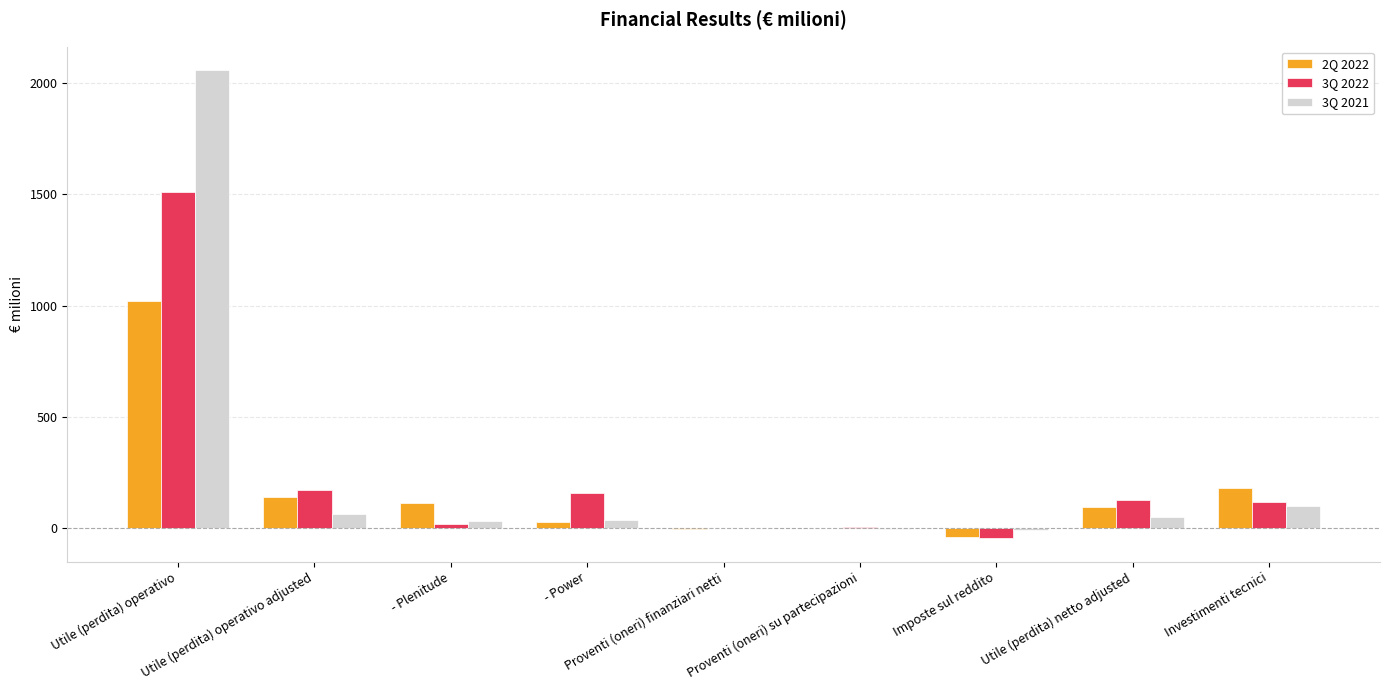

Is it true that 3Q 2022 equals 1512 at Utile (perdita) operativo?

True